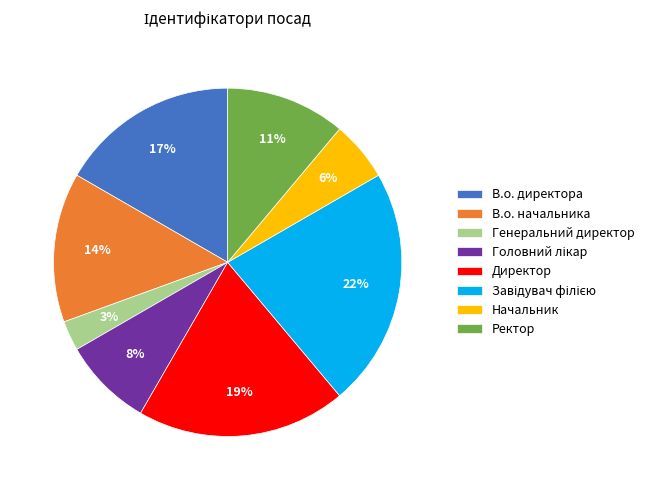

To the nearest percent, what portion does Директор represent?

19%